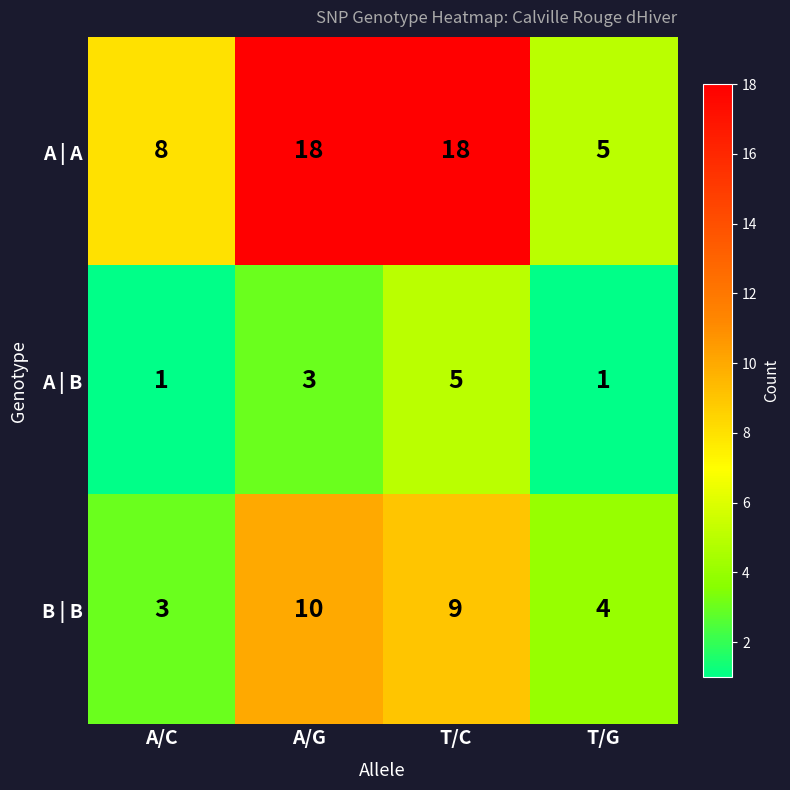

Rank the series by their average value, from highest to lowest.

A | A, B | B, A | B